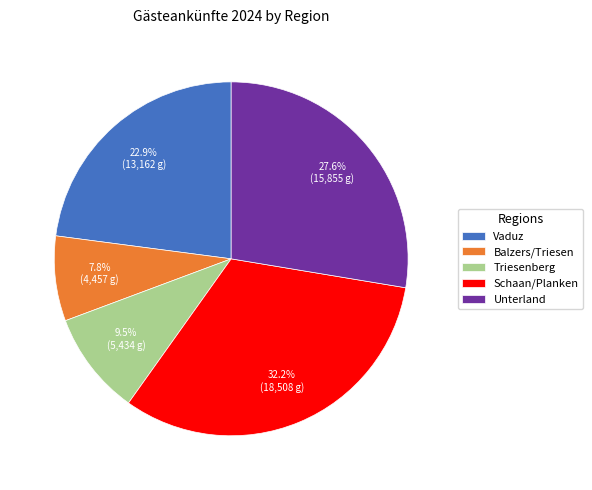

To the nearest percent, what percentage of the pie is Unterland?

28%